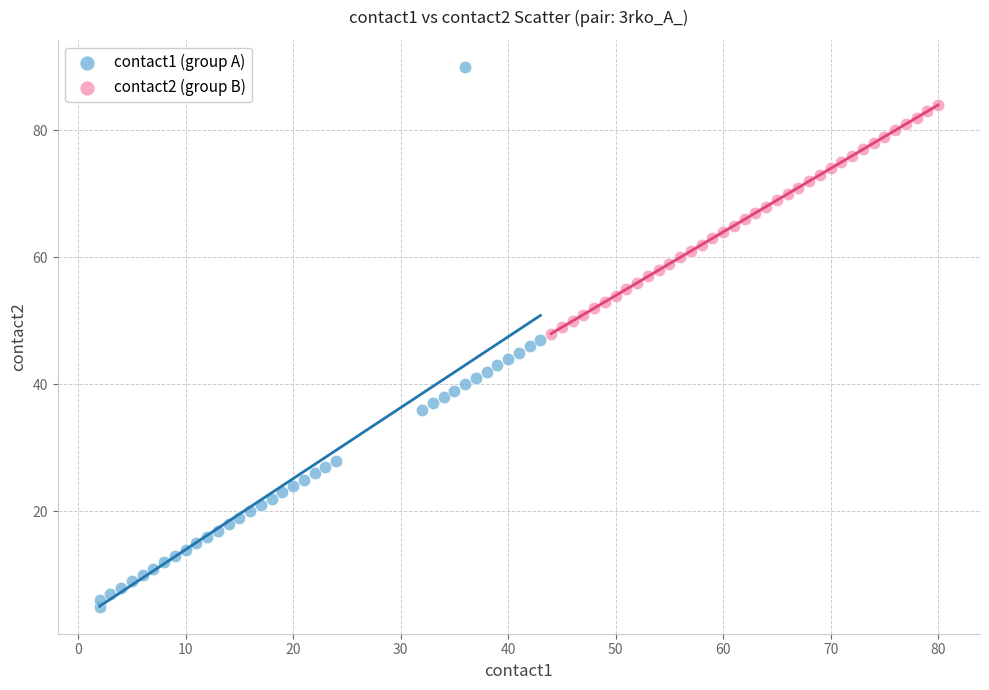

Which series contains the highest Y value?

contact1 (group A)